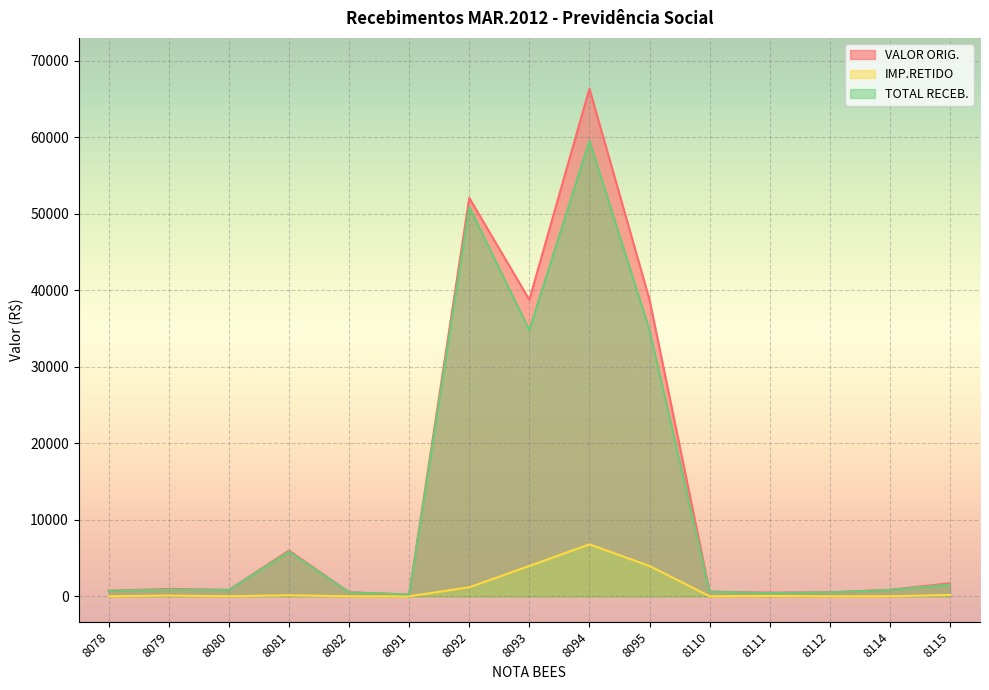

How many values in the IMP.RETIDO series exceed 49?

8